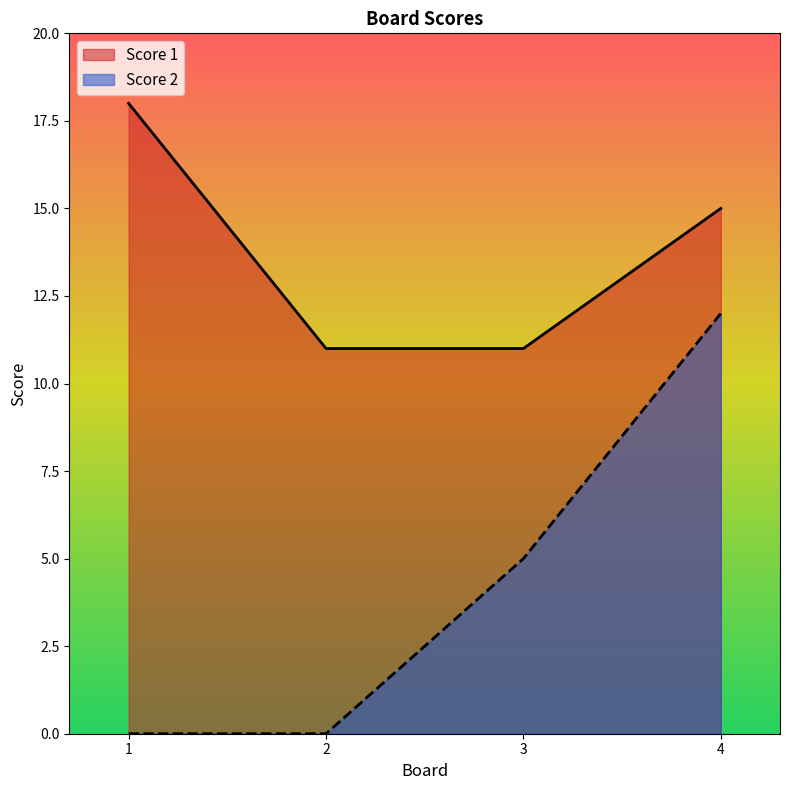

True or false: Score 1 has more than 2 points higher than both neighbors.

False